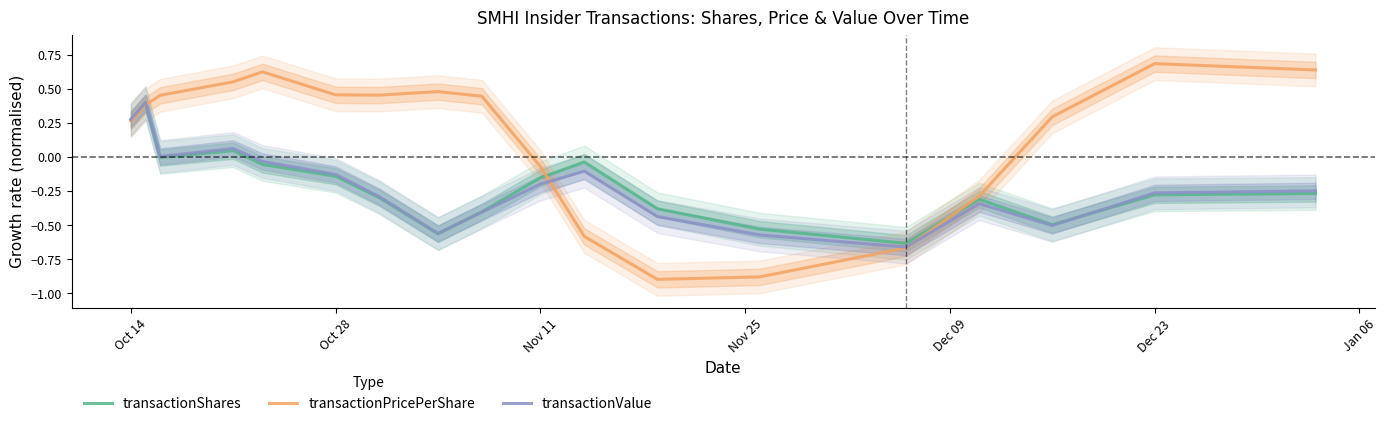

What is the sum of all transactionShares values?

-3.8